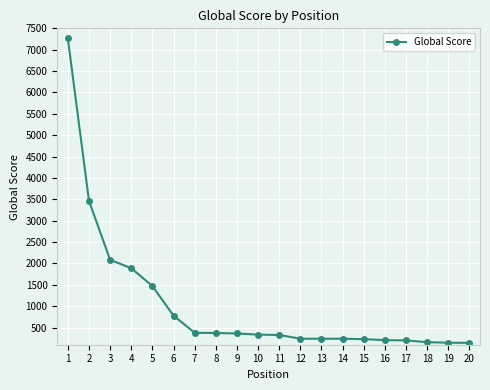

Does the chart have visible grid lines?

Yes